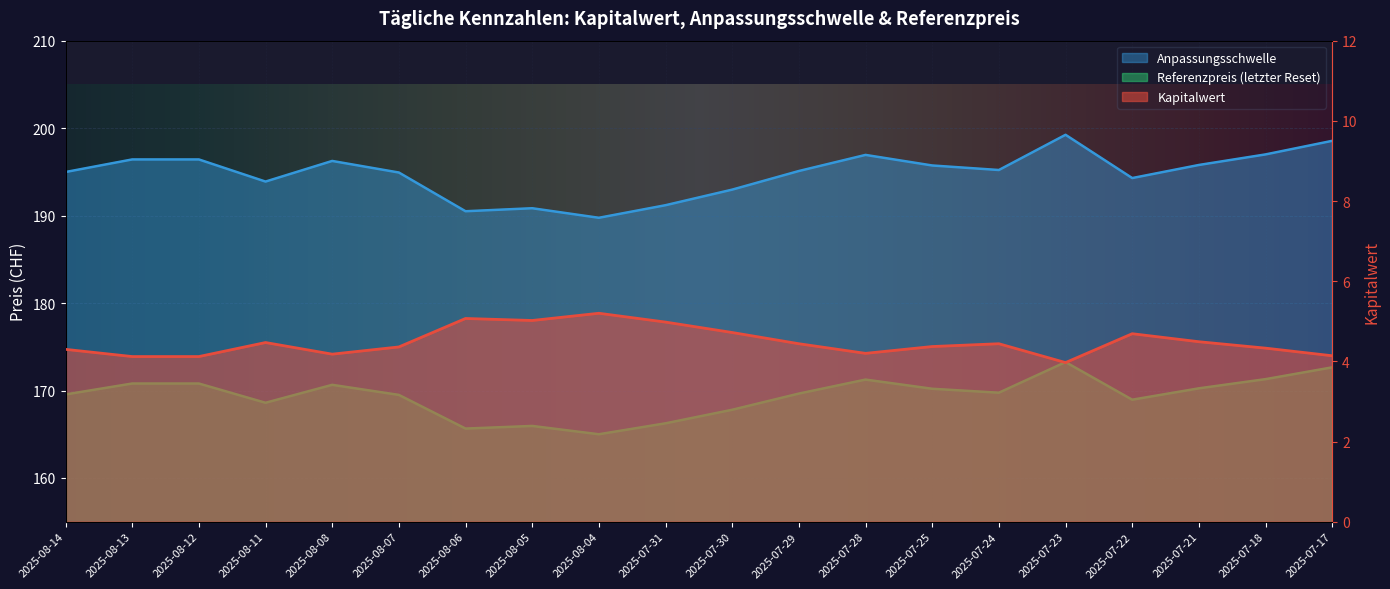

Reading right to left, list all the values displayed in this chart.

Kapitalwert: 4.1	4.3	4.5	4.7	4.0	4.4	4.4	4.2	4.4	4.7	5.0	5.2	5.0	5.1	4.4	4.2	4.5	4.1	4.1	4.3
Anpassungsschwelle: 198.5	197.0	195.8	194.3	199.2	195.2	195.7	196.9	195.1	193.0	191.2	189.8	190.8	190.5	194.9	196.2	193.9	196.4	196.4	195.0
Referenzpreis: 172.7	171.3	170.2	168.9	173.2	169.8	170.2	171.2	169.7	167.8	166.2	165.0	165.9	165.7	169.5	170.7	168.6	170.8	170.8	169.6